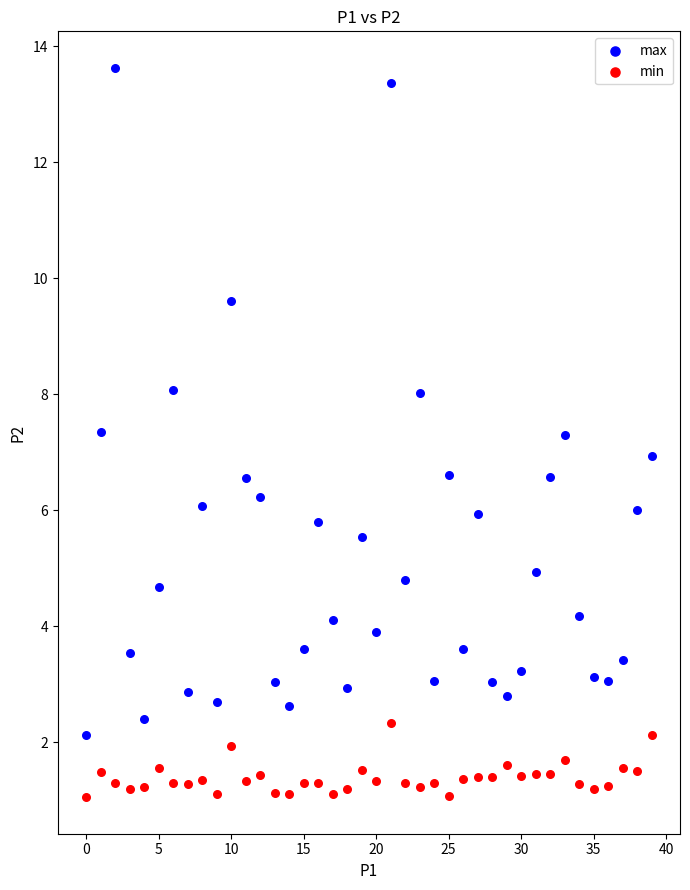

Which series has the widest spread of Y values?

max